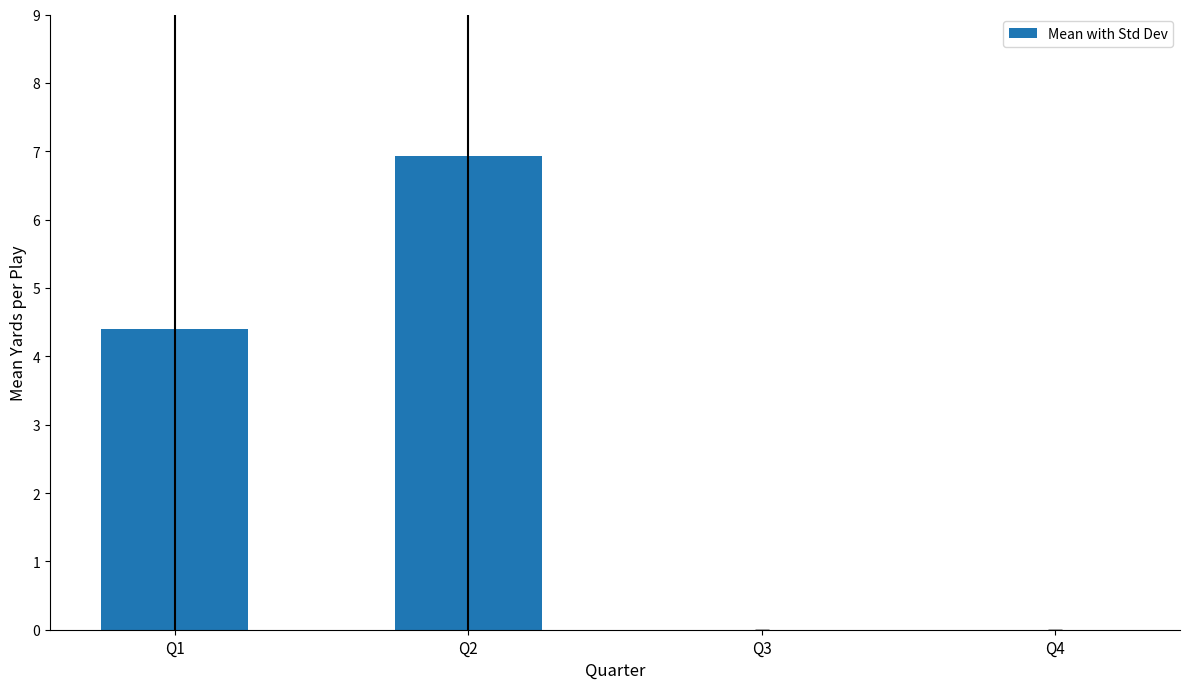

What is the average value?

2.8